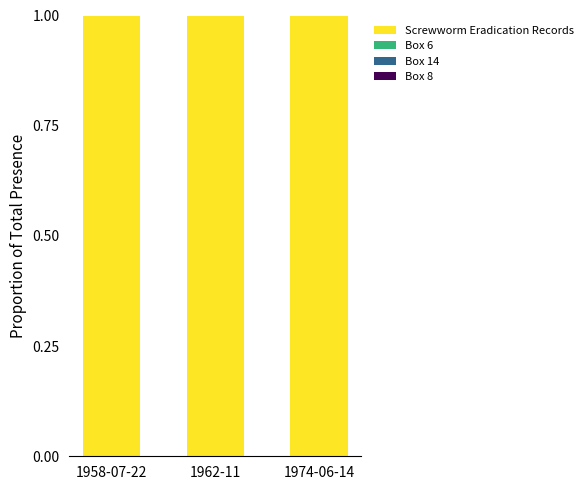

What is the maximum value for Screwworm Eradication Records?

1.0